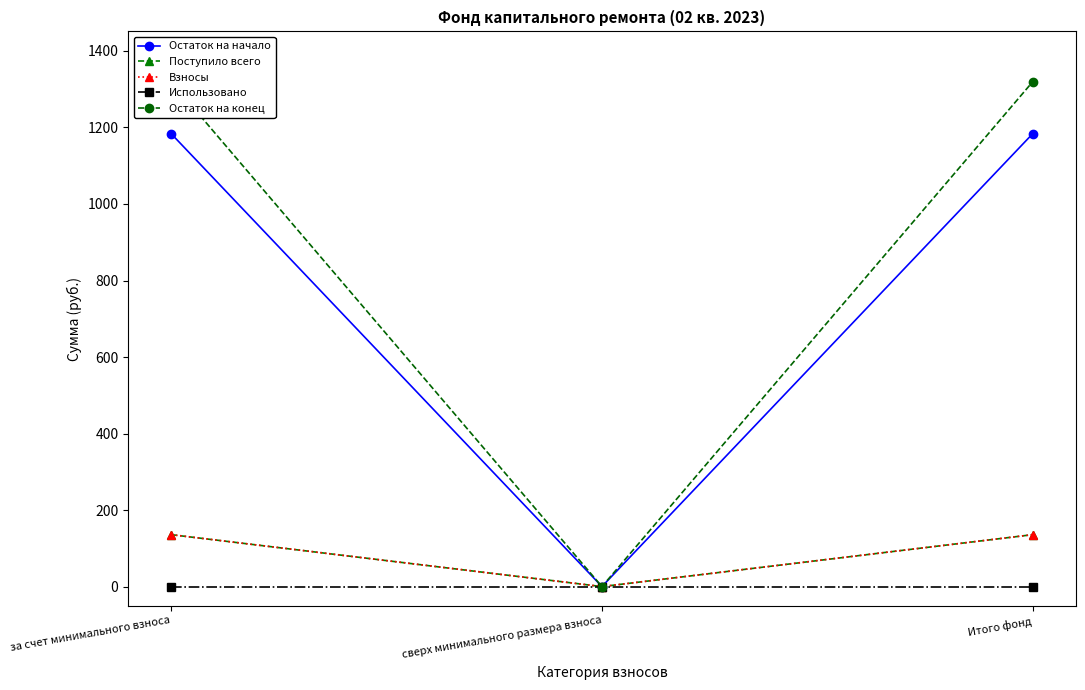

Which has a higher value, за счет минимального взноса or сверх минимального размера взноса?

за счет минимального взноса